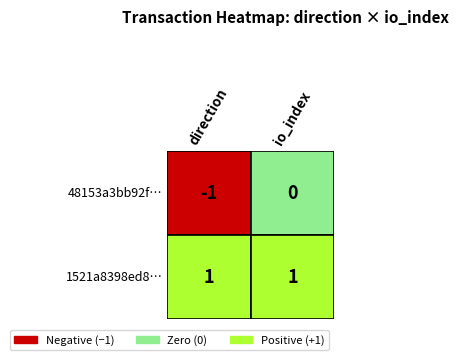

At 0, list the series in order from smallest to largest.

48153a3bb92f00893ab7a87b9081dceb19e6bd7, 1521a8398ed88351e70a31f28f8eeb0ce239b65